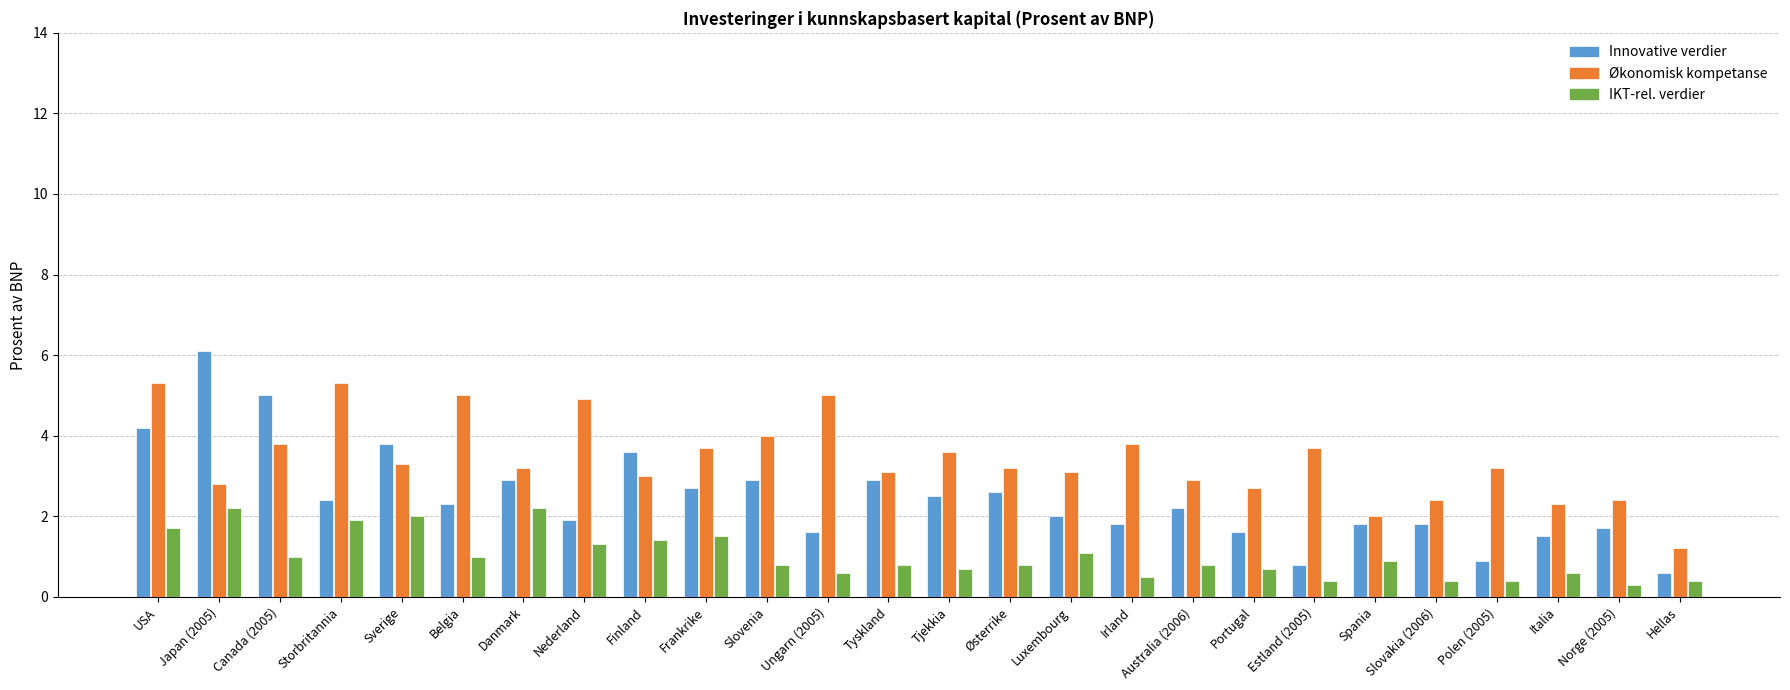

How many distinct data groups are displayed?

3